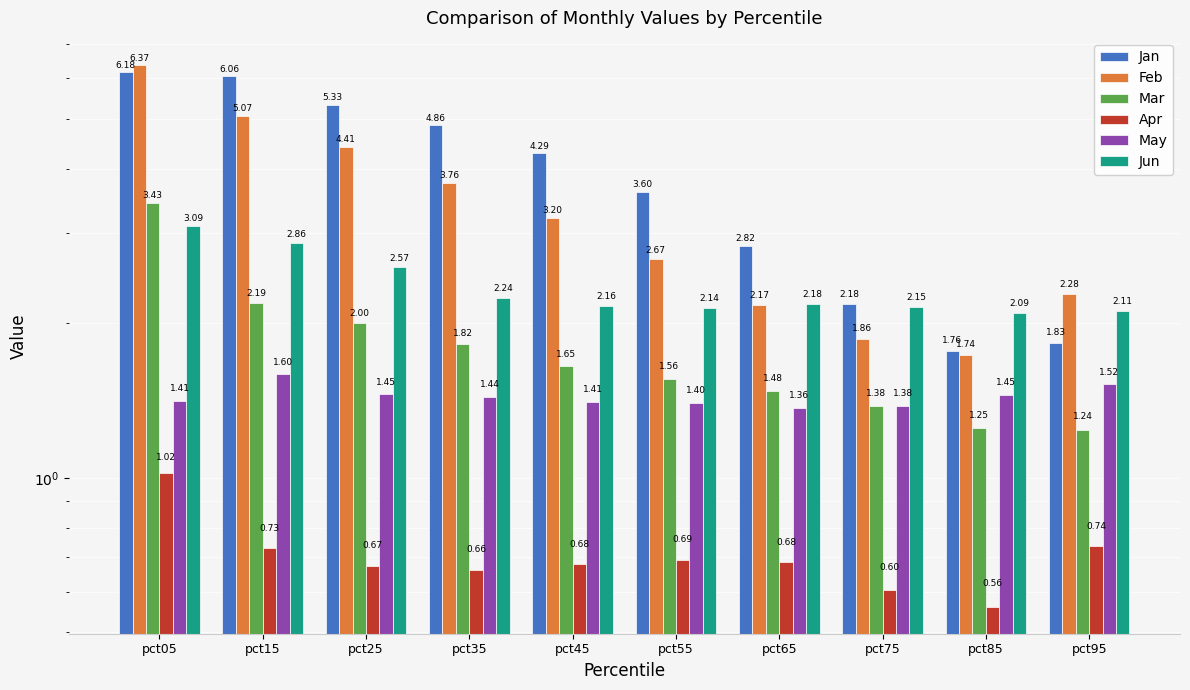

Which series changed the most between pct55 and pct95?

Jan